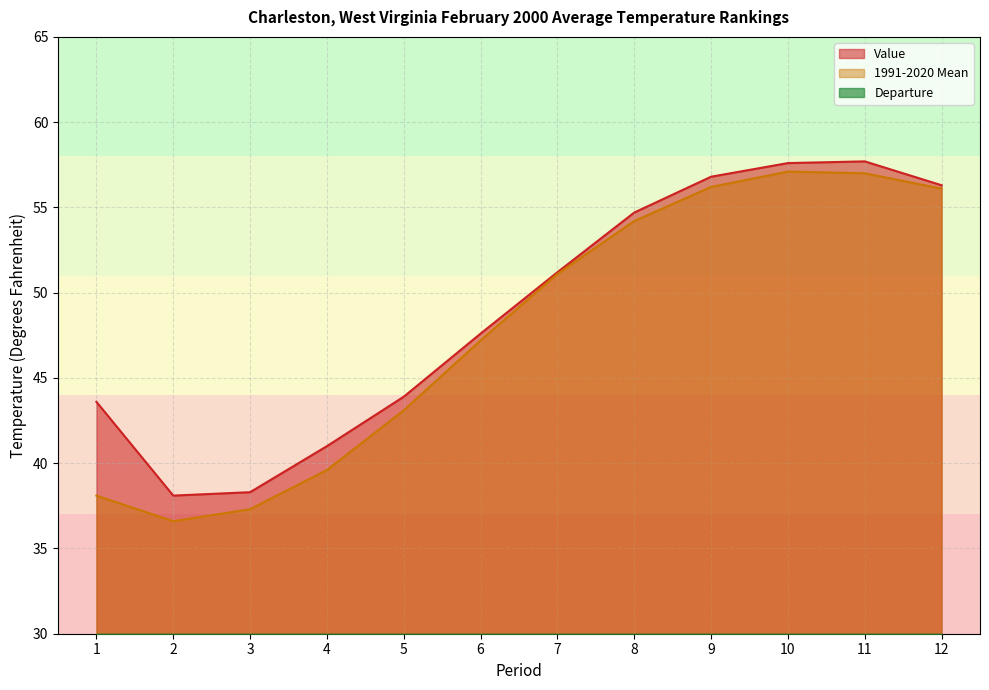

What is the difference between the 1991-2020 Mean values at 12 and 4?

16.5